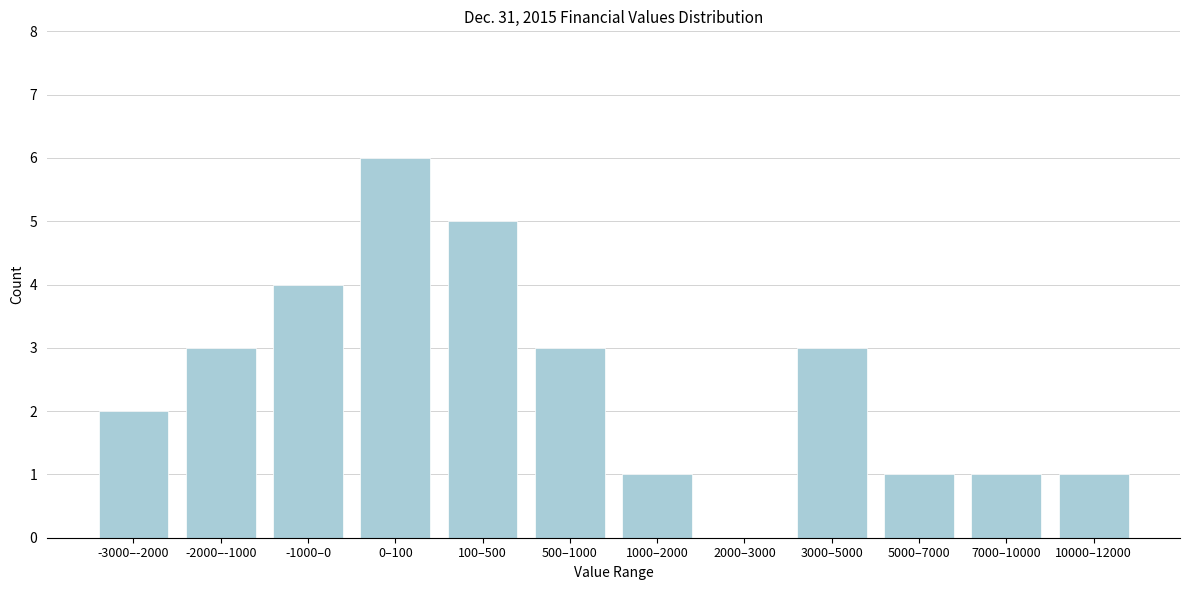

Reading left to right, transcribe all the data shown in this chart.

-3000–-2000=2	-2000–-1000=3	-1000–0=4	0–100=6	100–500=5	500–1000=3	1000–2000=1	2000–3000=0	3000–5000=3	5000–7000=1	7000–10000=1	10000–12000=1